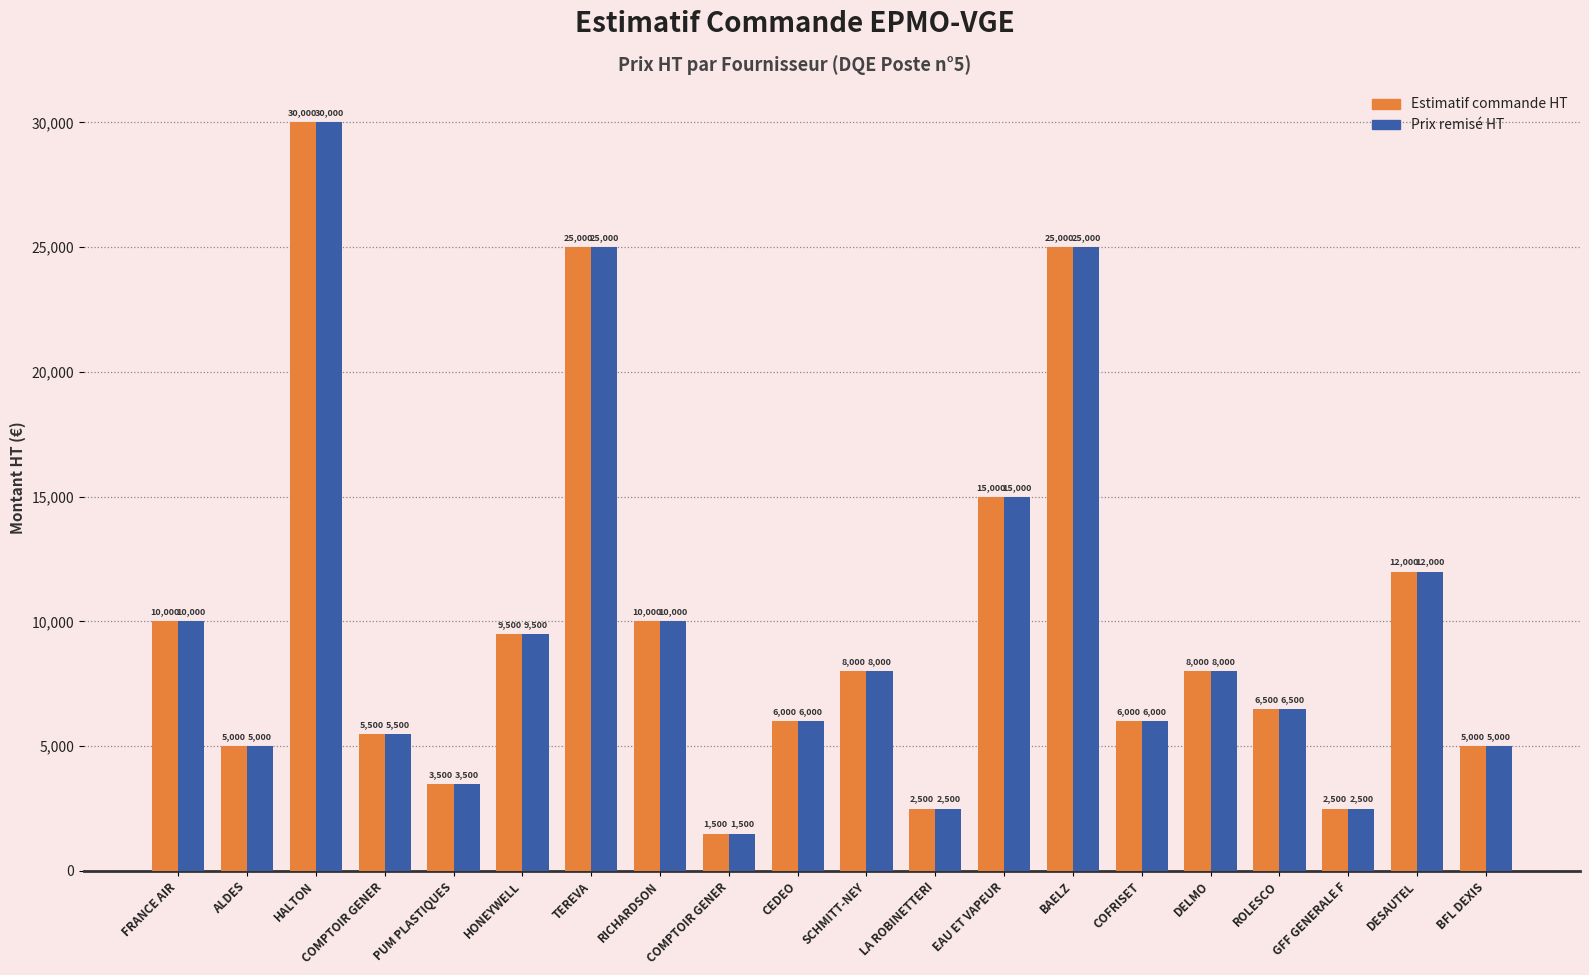

Reading right to left, extract all data points from this chart.

Estimatif commande HT: 5000	12000	2500	6500	8000	6000	25000	15000	2500	8000	6000	1500	10000	25000	9500	3500	5500	30000	5000	10000
Prix remisé HT: 5000	12000	2500	6500	8000	6000	25000	15000	2500	8000	6000	1500	10000	25000	9500	3500	5500	30000	5000	10000